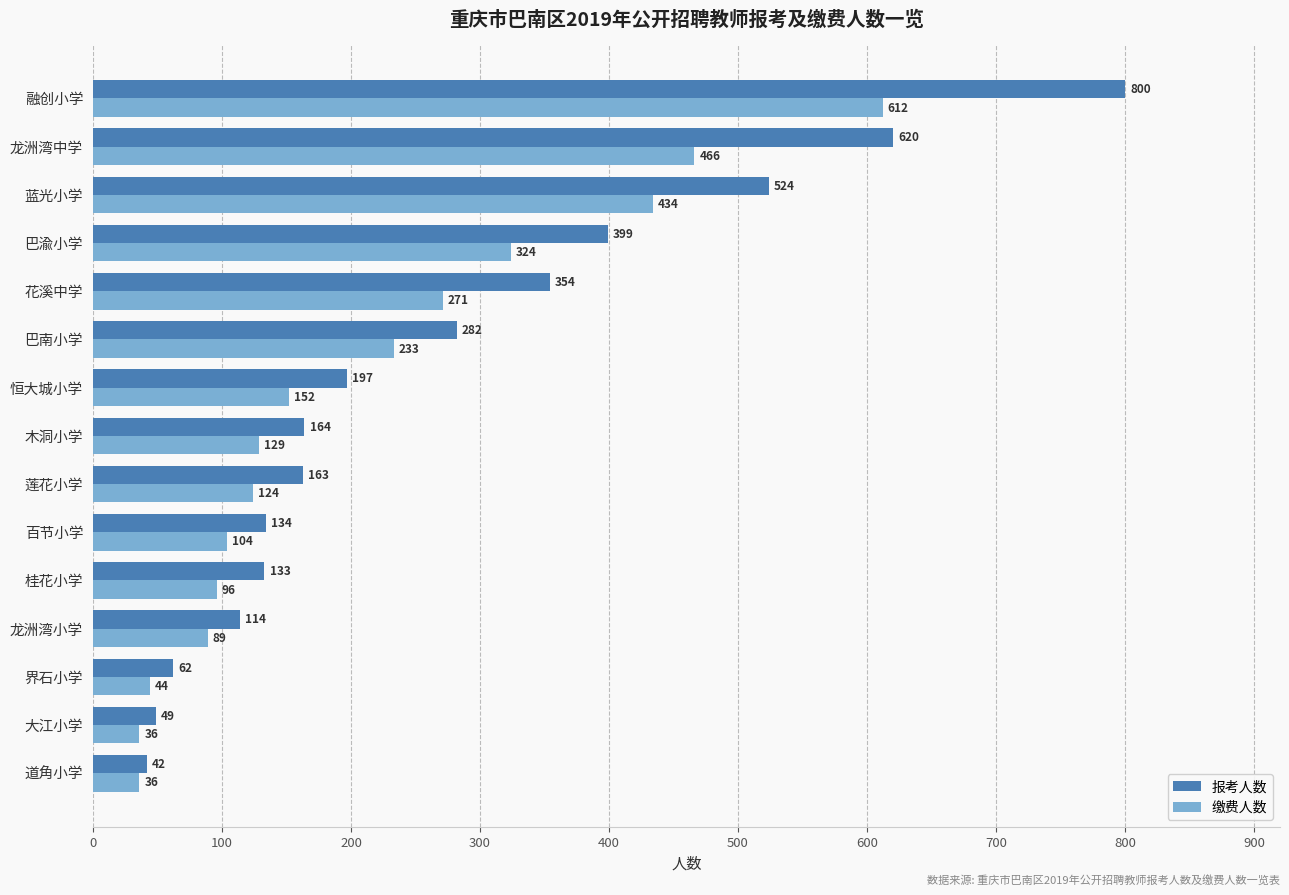

What is the minimum value shown in the chart?

36